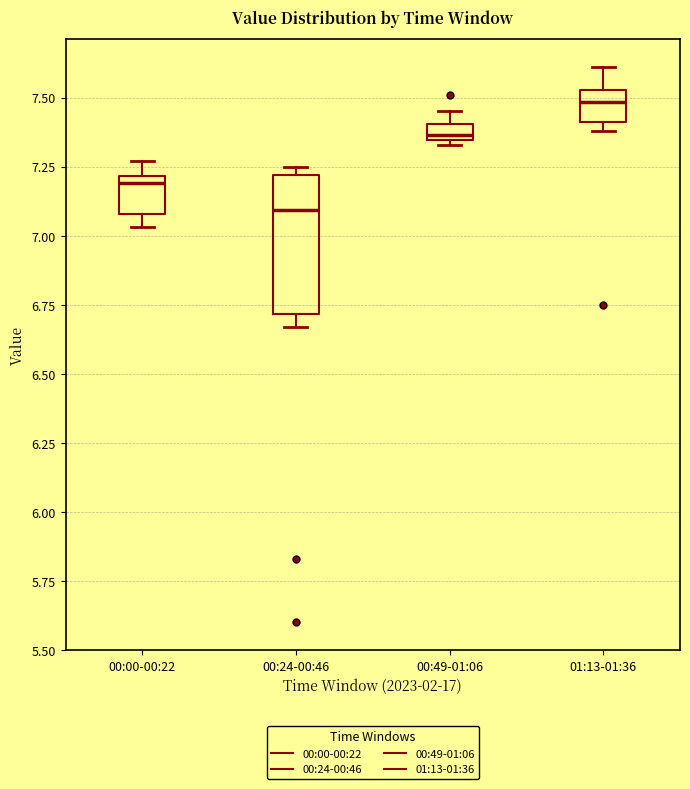

Which box's median line is the lowest?

00:24-00:46